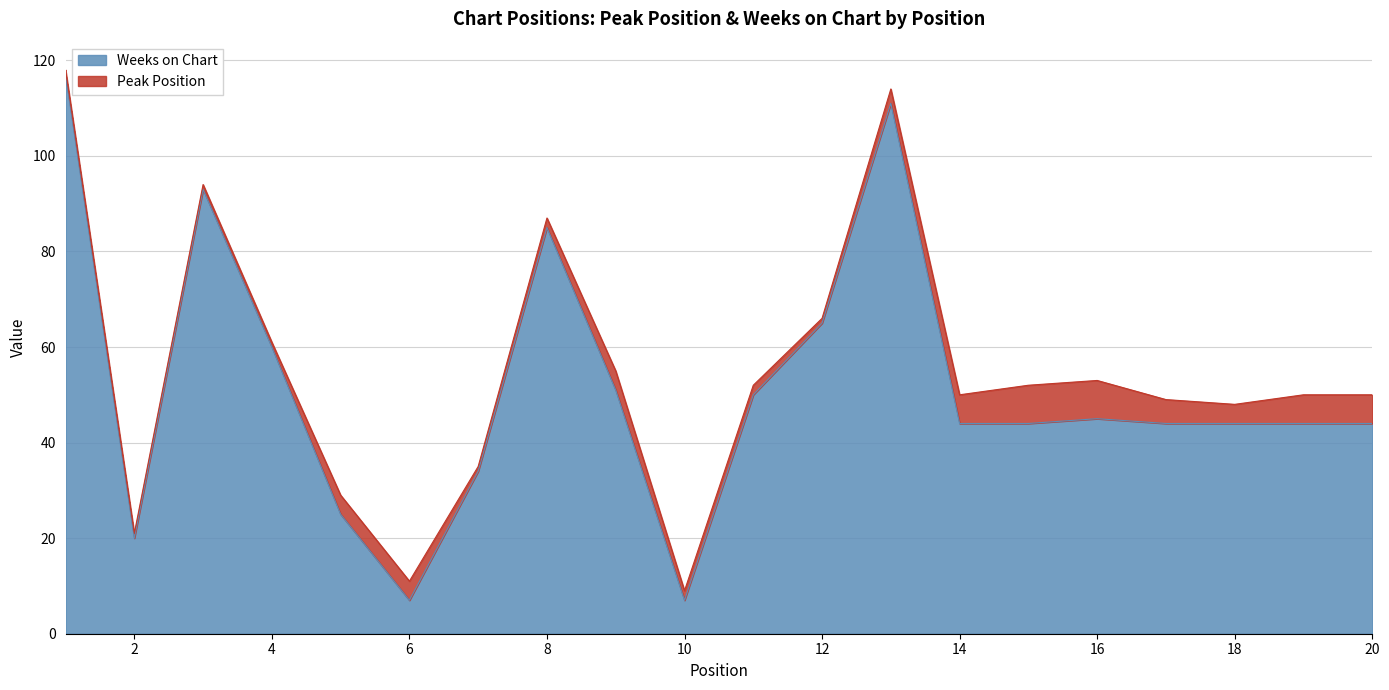

List the labels in order of value, largest first.

1, 13, 3, 8, 12, 4, 9, 11, 16, 14, 15, 17, 18, 19, 20, 7, 5, 2, 6, 10